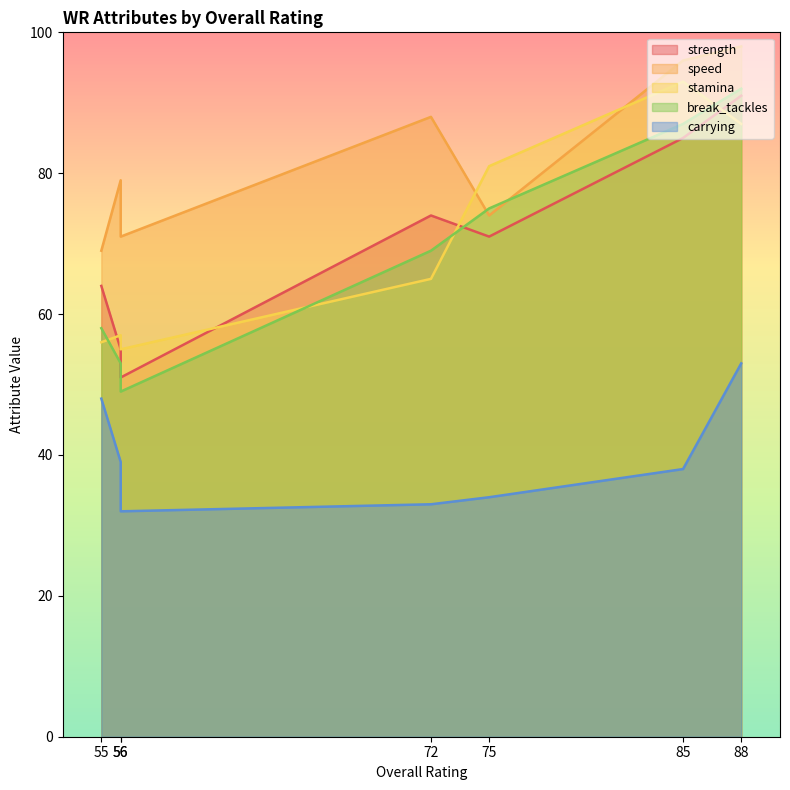

Rank the categories by strength value from lowest to highest.

56, 56, 55, 75, 72, 85, 88